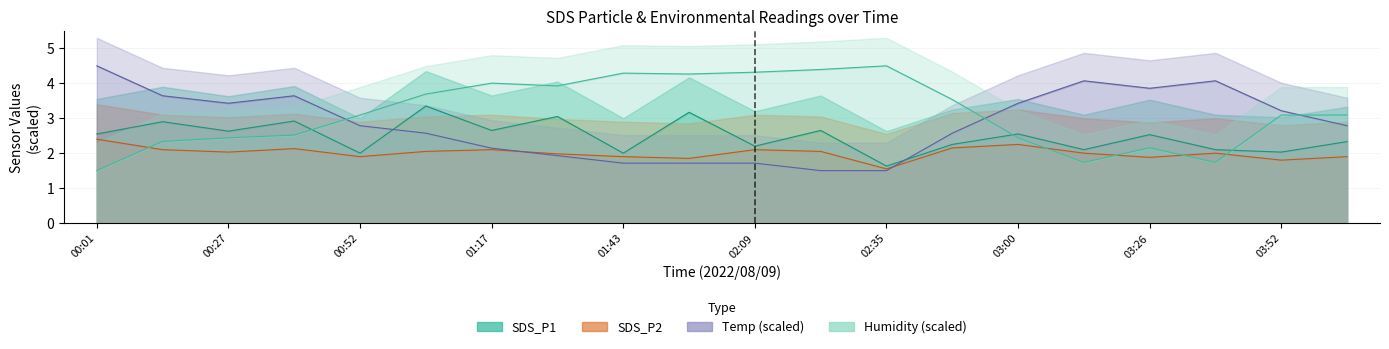

What is the total value across all series at 02:35?

9.2